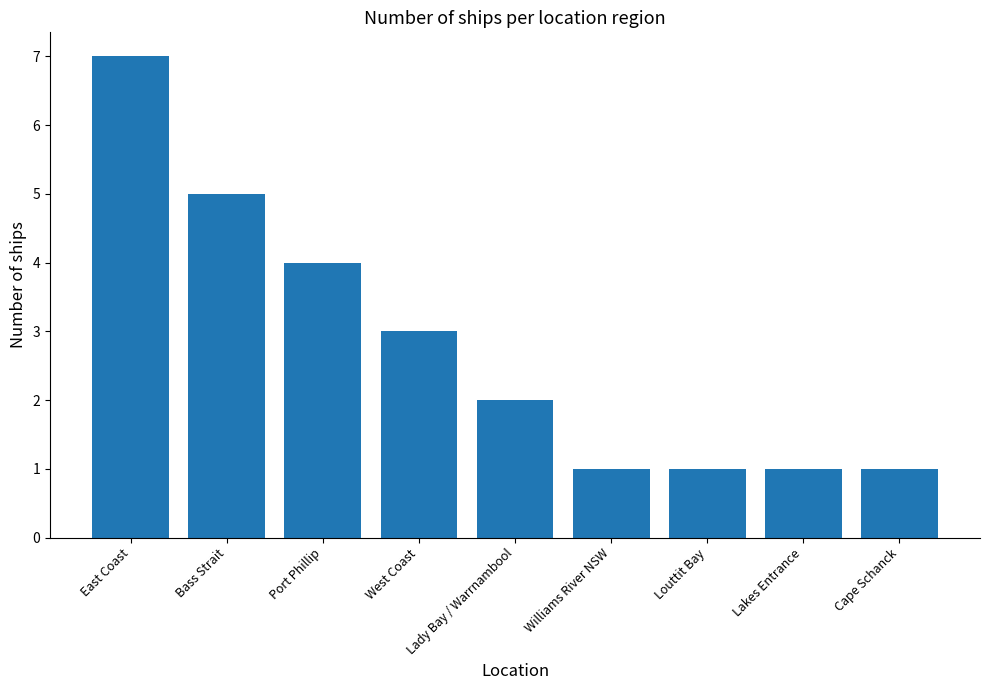

Reading left to right, extract all data points from this chart.

East Coast=7	Bass Strait=5	Port Phillip=4	West Coast=3	Lady Bay / Warrnambool=2	Williams River NSW=1	Louttit Bay=1	Lakes Entrance=1	Cape Schanck=1